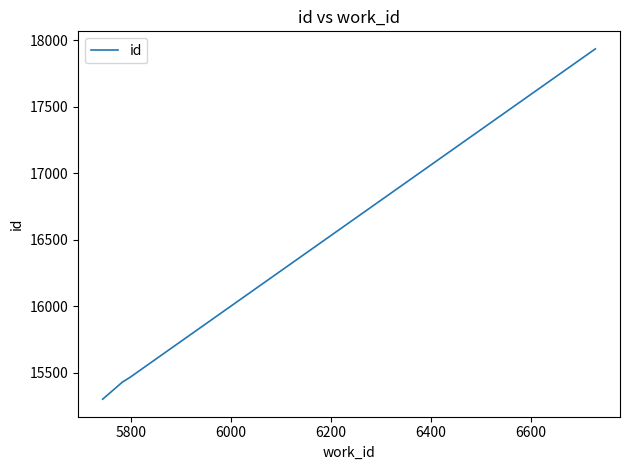

How many distinct data groups are displayed?

1